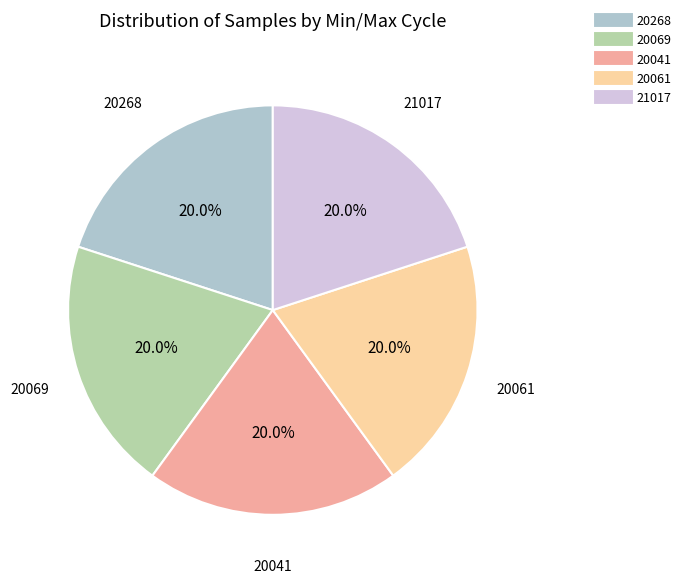

How many slices are in this pie chart?

5